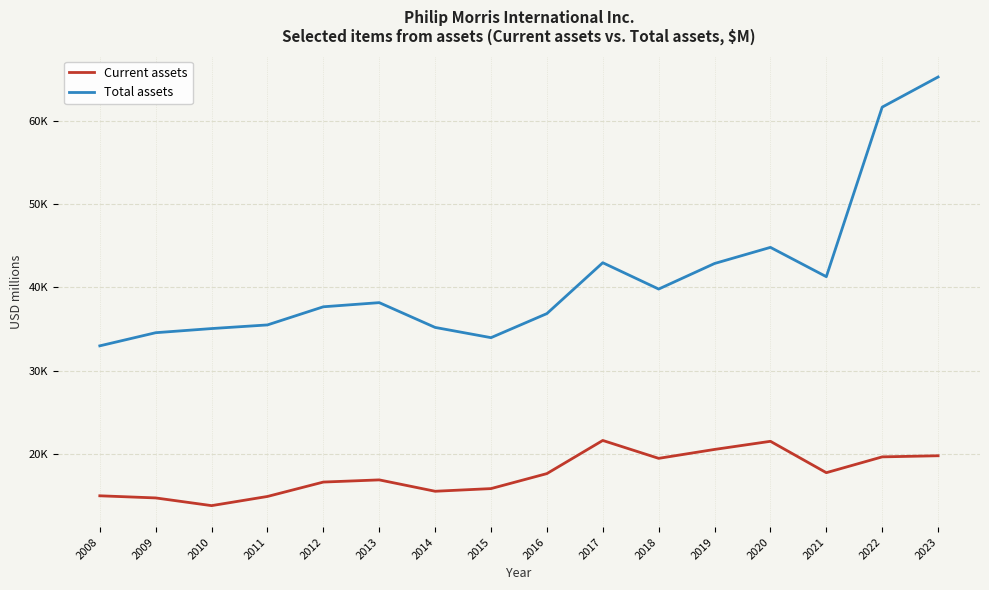

Is the value of Current assets at 2008 greater than the value of Total assets at 2014?

No